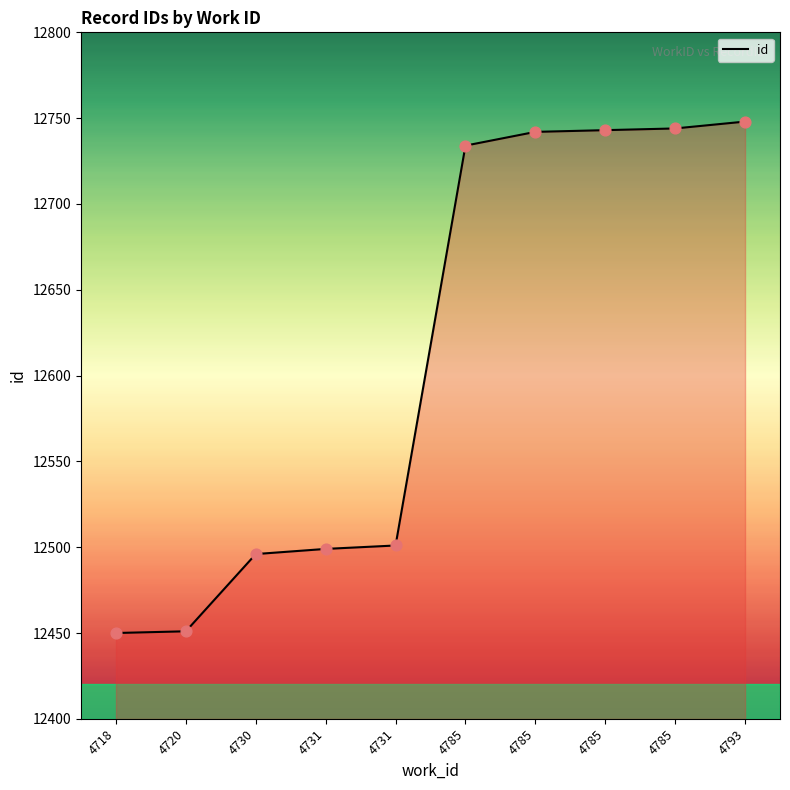

Between 4731 and 4793, which is larger?

4793